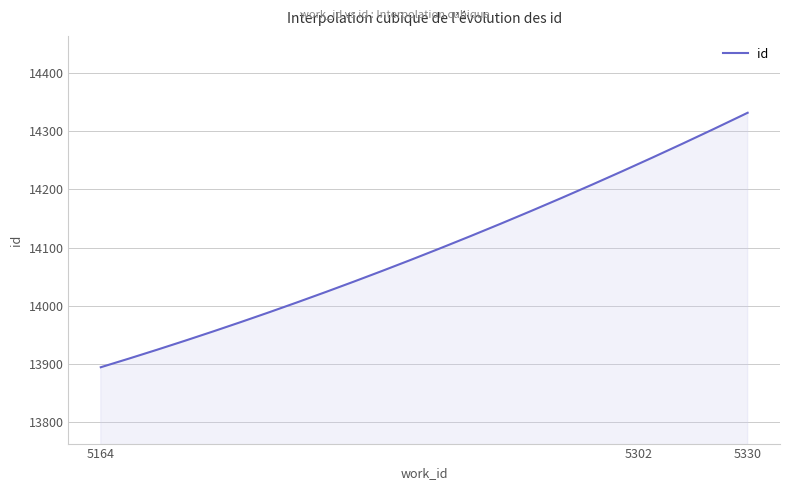

What is the minimum value shown in the chart?

13894.0